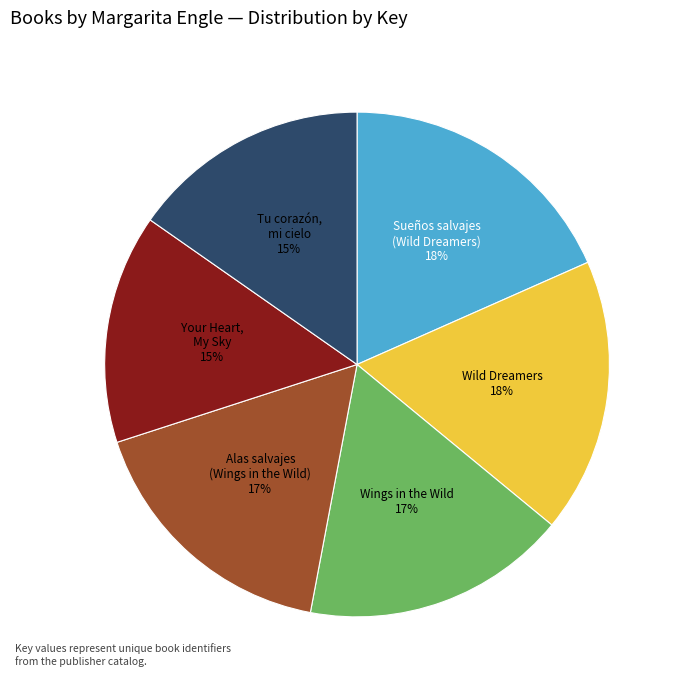

Is there any slice that represents more than half of the pie?

No